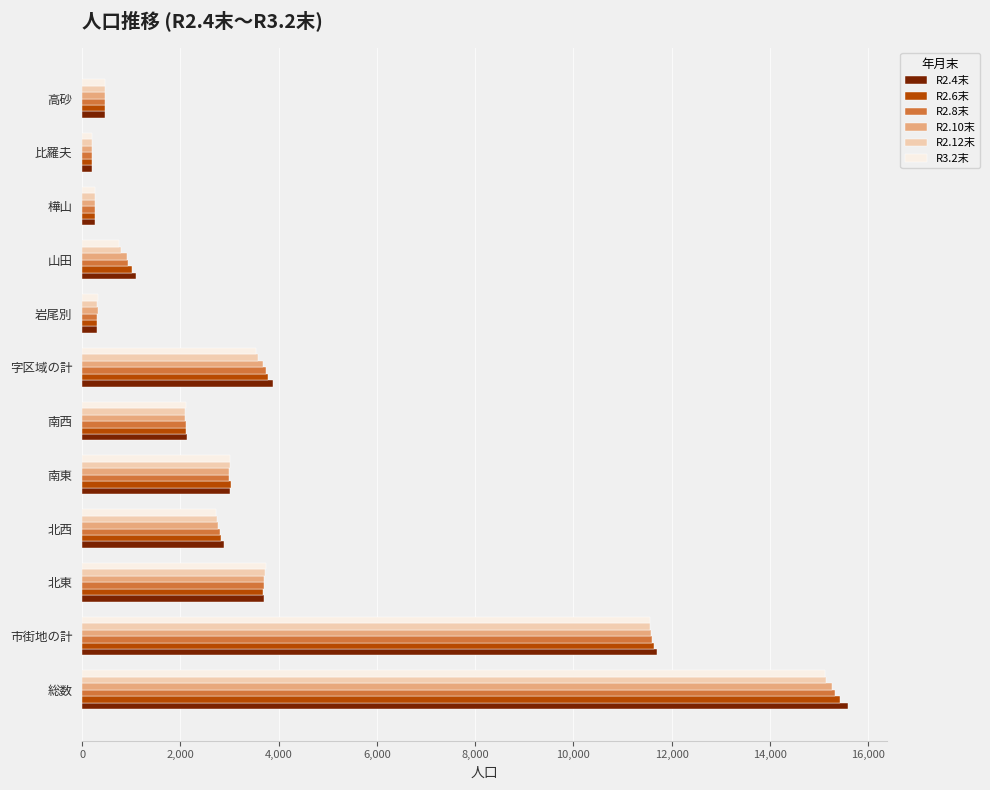

Which series has the widest spread of values?

R2.4末